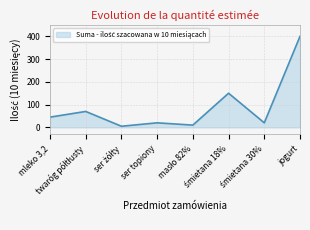

How many interior local valleys (lower than both neighbors) does the data have?

3